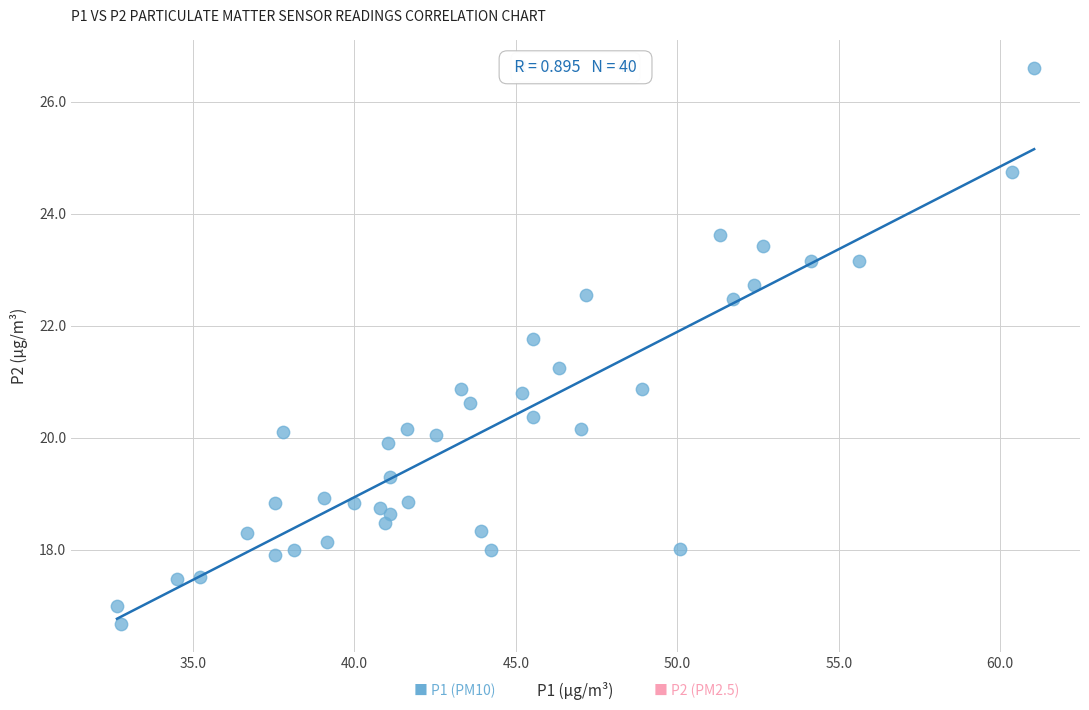

What is the range of Y values (max minus min)?

9.9